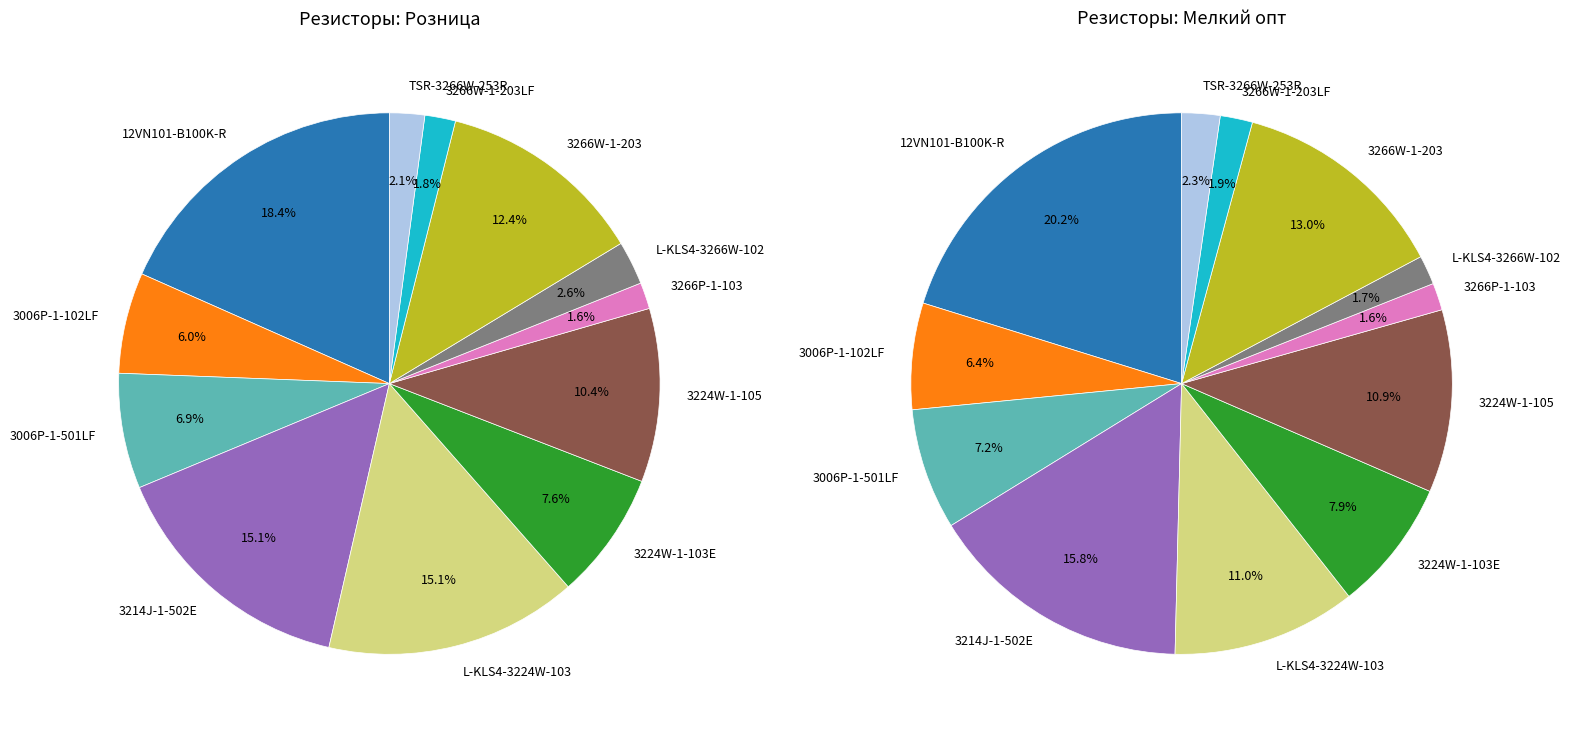

To the nearest percent, what is the difference between the largest and smallest slice percentages?

17%